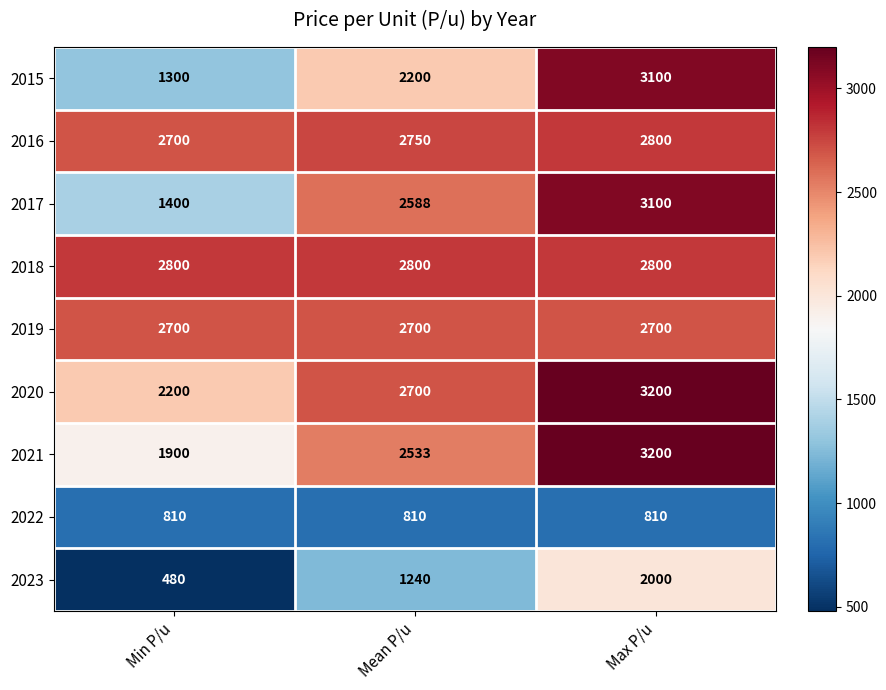

Rank the categories by 2021 value from lowest to highest.

Min P/u, Mean P/u, Max P/u